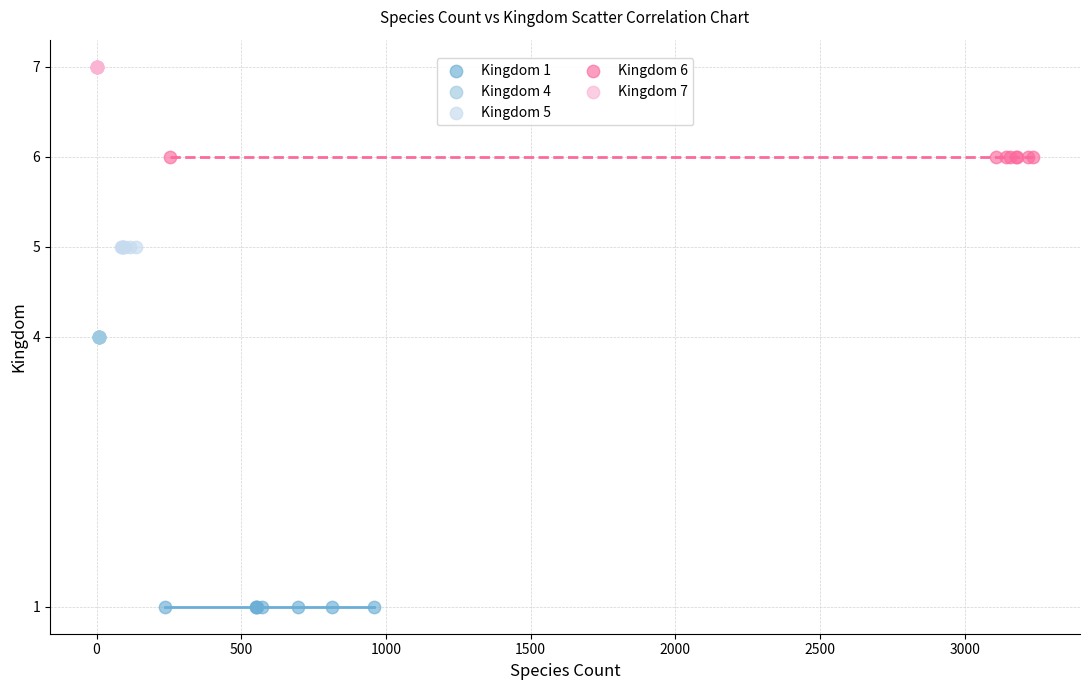

Which series contains the highest Y value?

Kingdom 7